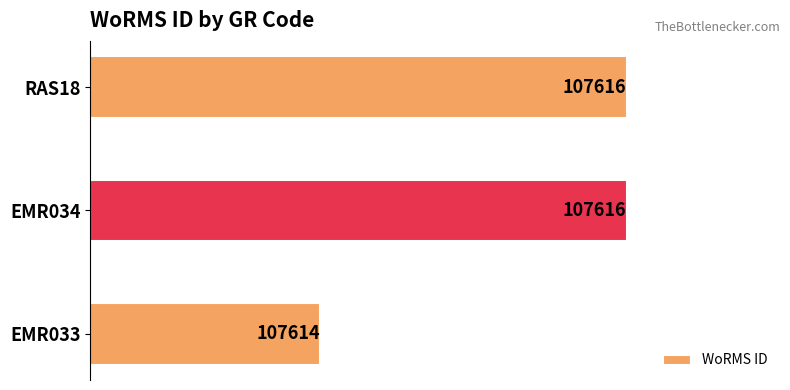

What is the minimum value shown in the chart?

107614